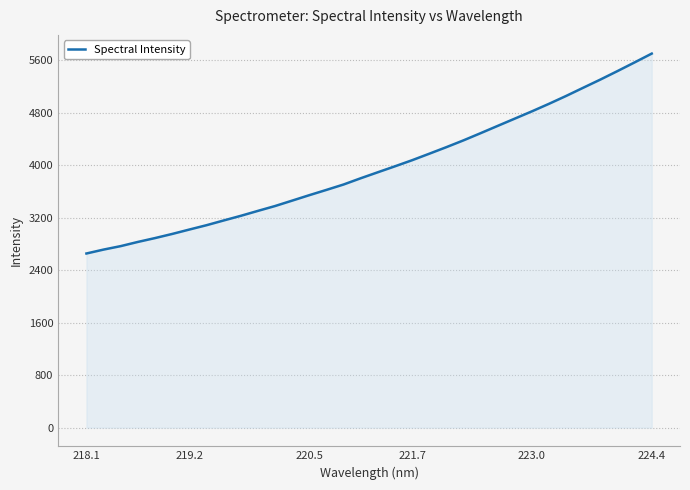

What is the minimum value shown in the chart?

2652.4